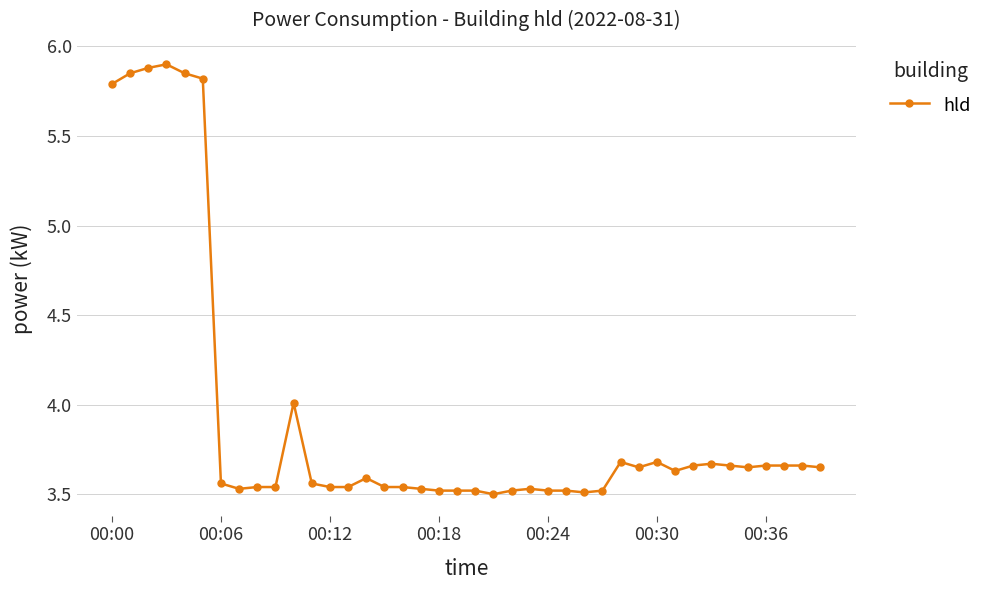

True or false: there are more than 1 points higher than both neighbors.

True